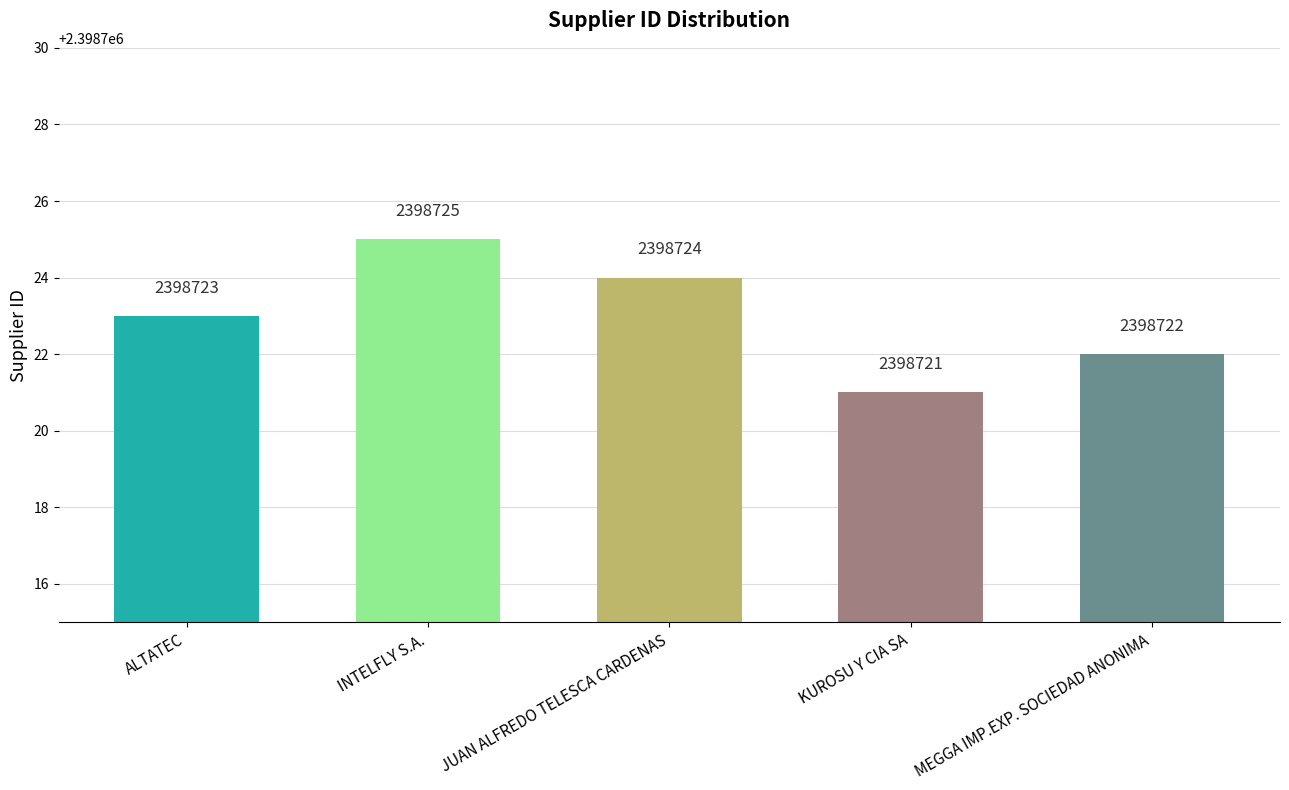

Is it true that the value at INTELFLY S.A. is 2398725?

True